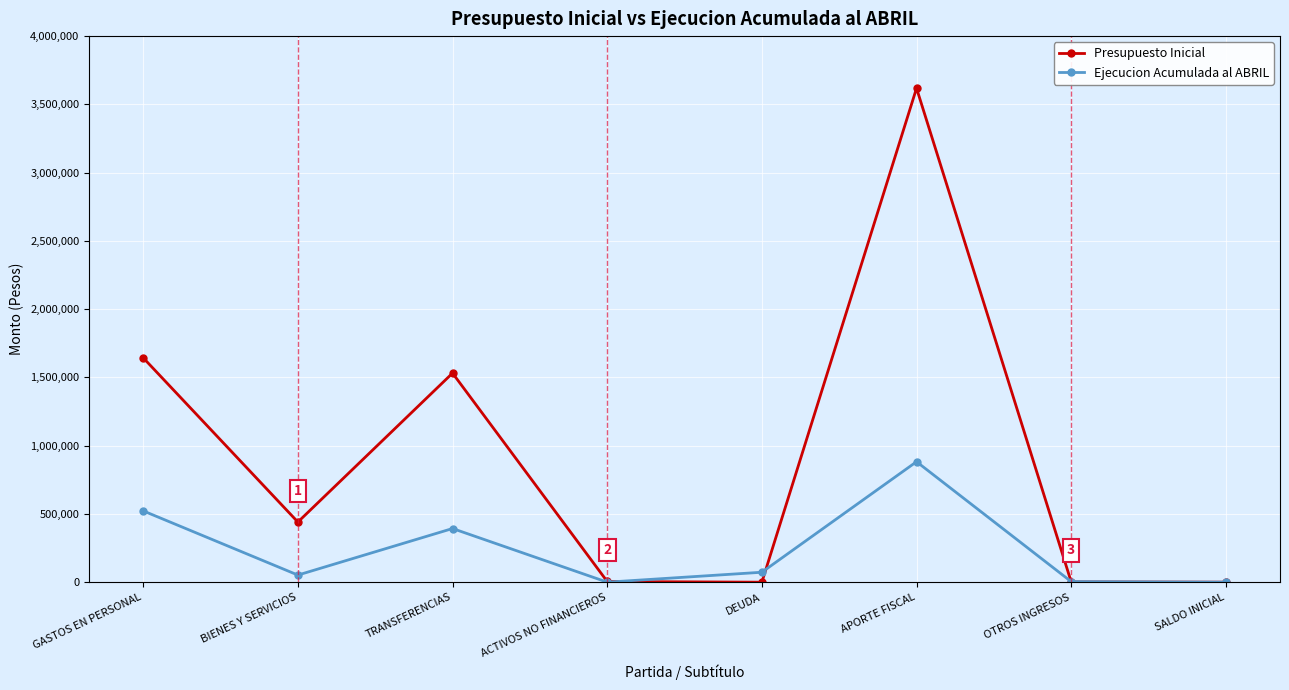

Which series changed the most between ACTIVOS NO FINANCIEROS and DEUDA?

Ejecucion Acumulada al ABRIL